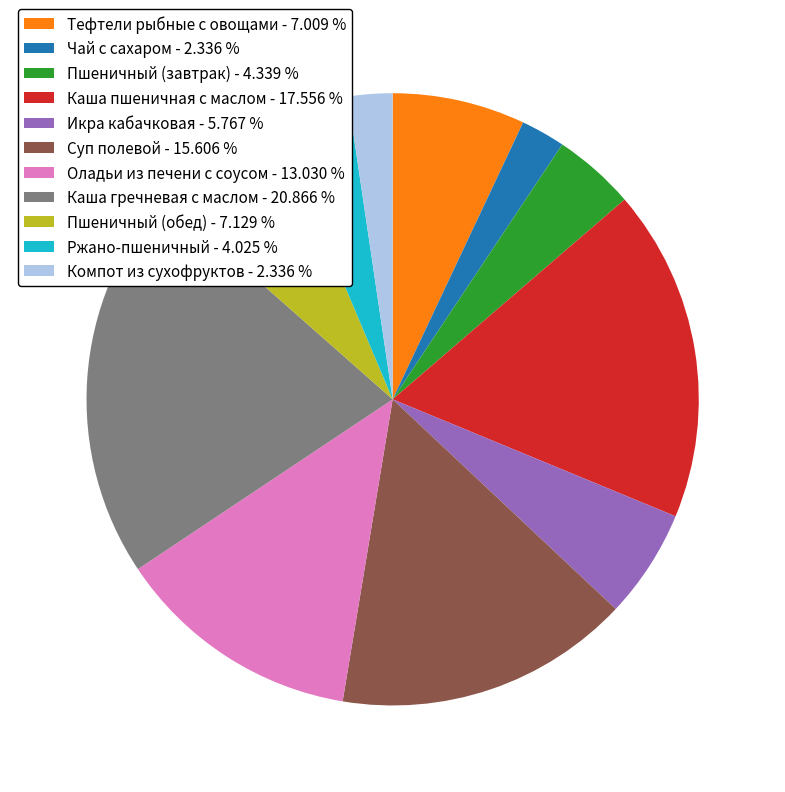

What is the ratio of the value at Чай с сахаром - 2.336 % to the value at Тефтели рыбные с овощами - 7.009 %?

0.3